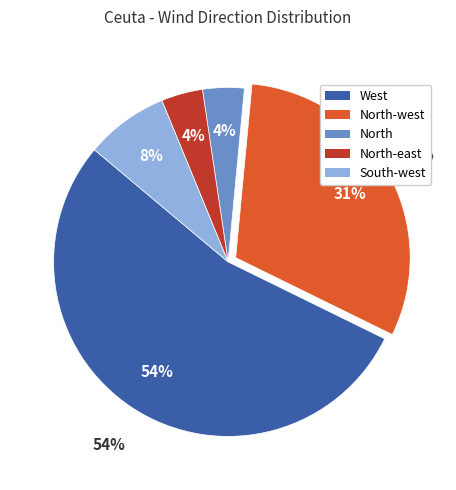

Which slice represents more than half of the pie?

West